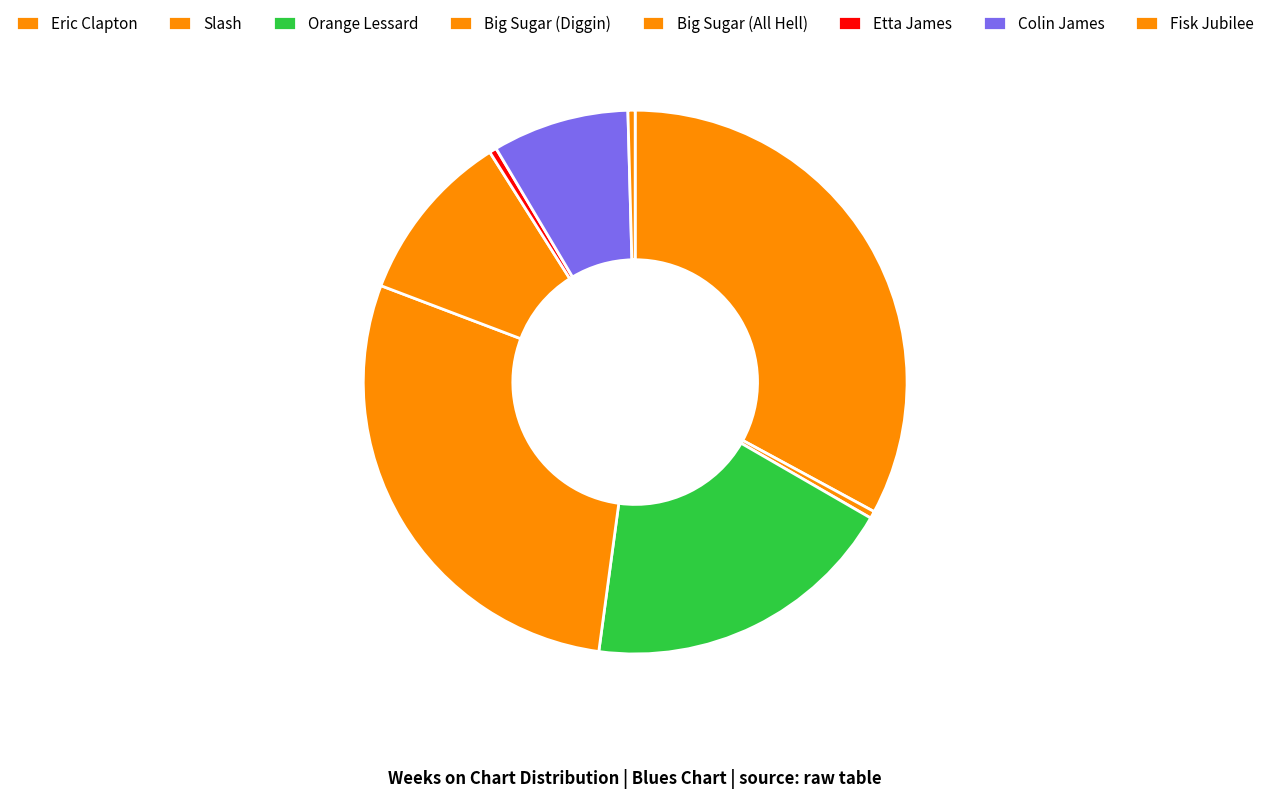

What portion of the pie excludes Colin James?

91.9%